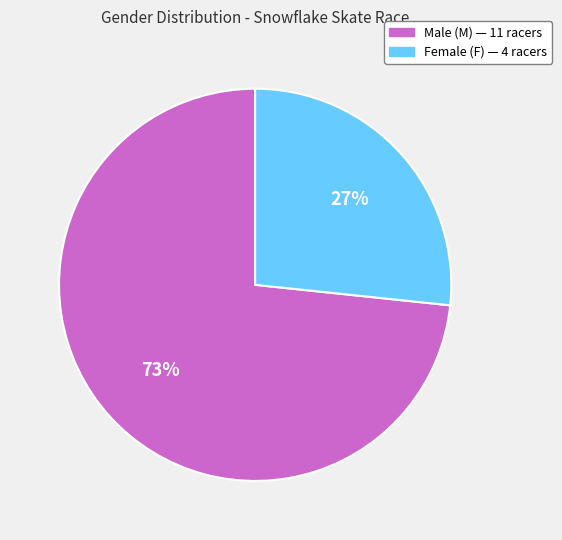

How many segments does this pie chart have?

2